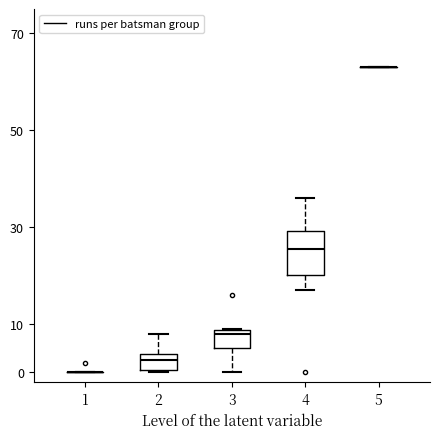

Reading left to right, transcribe this box plot: for each box, give where its median line is, the range the box spans, and where its two whiskers end, as read against the y-axis. The values are not printed on the chart, so give them approximately, as read against the axis.

1: box collapsed to a line at 0, whiskers 0 to 0
2: median 3, box 1 to 4, whiskers 0 to 8
3: median 8, box 5 to 9, whiskers 0 to 9
4: median 26, box 20 to 29, whiskers 17 to 36
5: box collapsed to a line at 63, whiskers 63 to 63